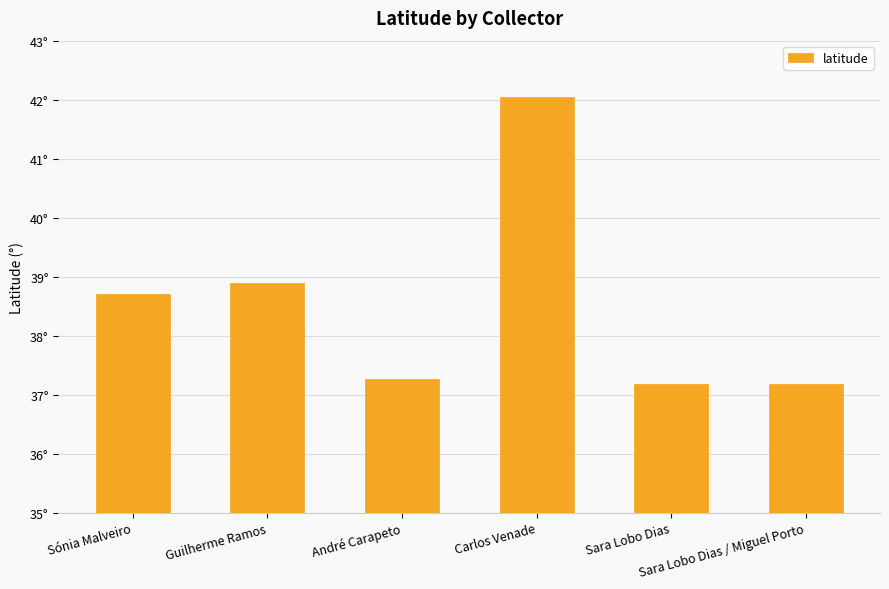

Reading left to right, what are all the values shown in this chart?

Sónia Malveiro=38.7	Guilherme Ramos=38.9	André Carapeto=37.3	Carlos Venade=42.0	Sara Lobo Dias=37.2	Sara Lobo Dias / Miguel Porto=37.2